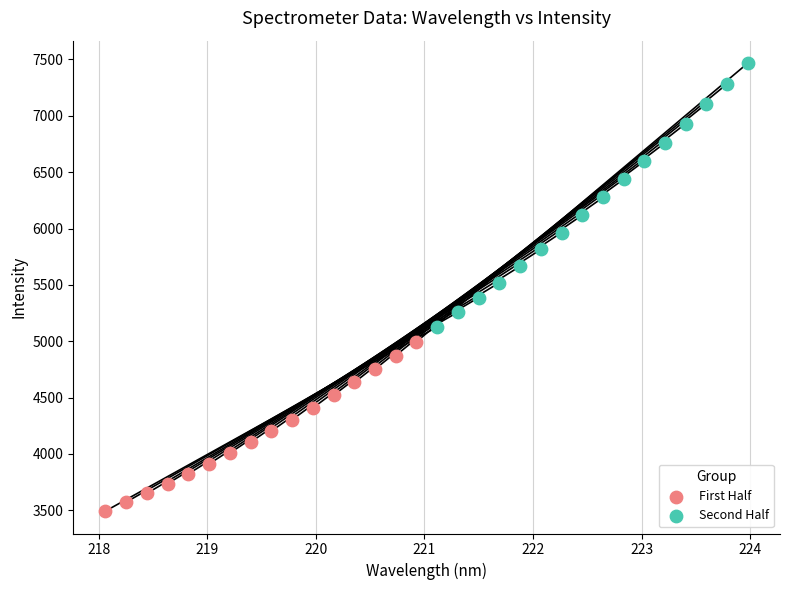

What are all the series names shown in the legend?

First Half, Second Half